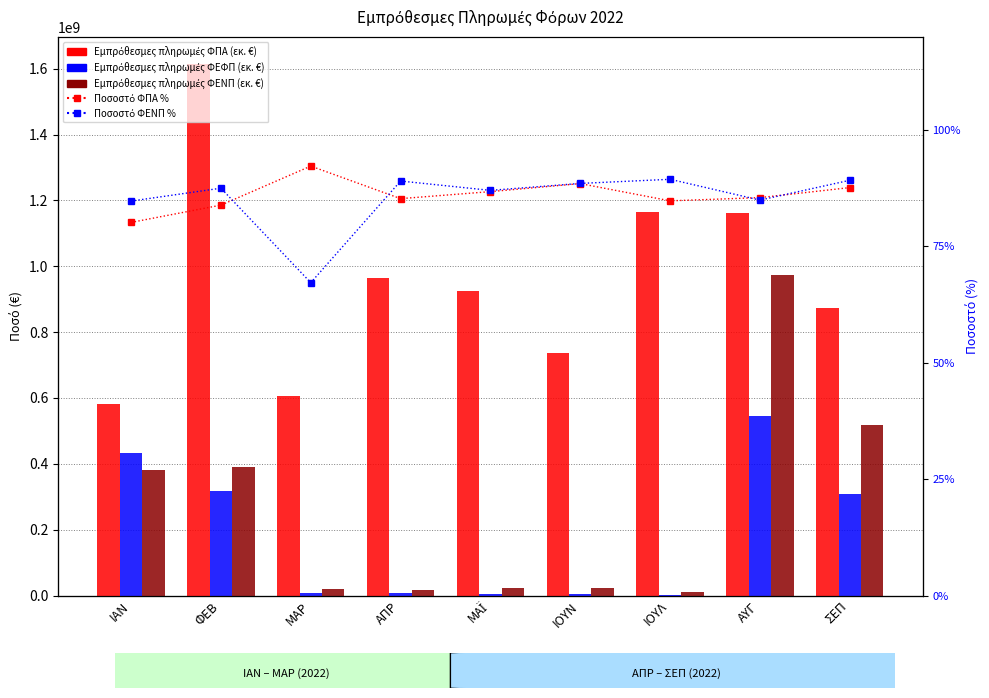

Rank the categories by Εμπρόθεσμες πληρωμές ΦΕΝΠ (εκ. €) value from lowest to highest.

ΙΟΥΛ, ΑΠΡ, ΜΑΡ, ΜΑΪ, ΙΟΥΝ, ΙΑΝ, ΦΕΒ, ΣΕΠ, ΑΥΓ